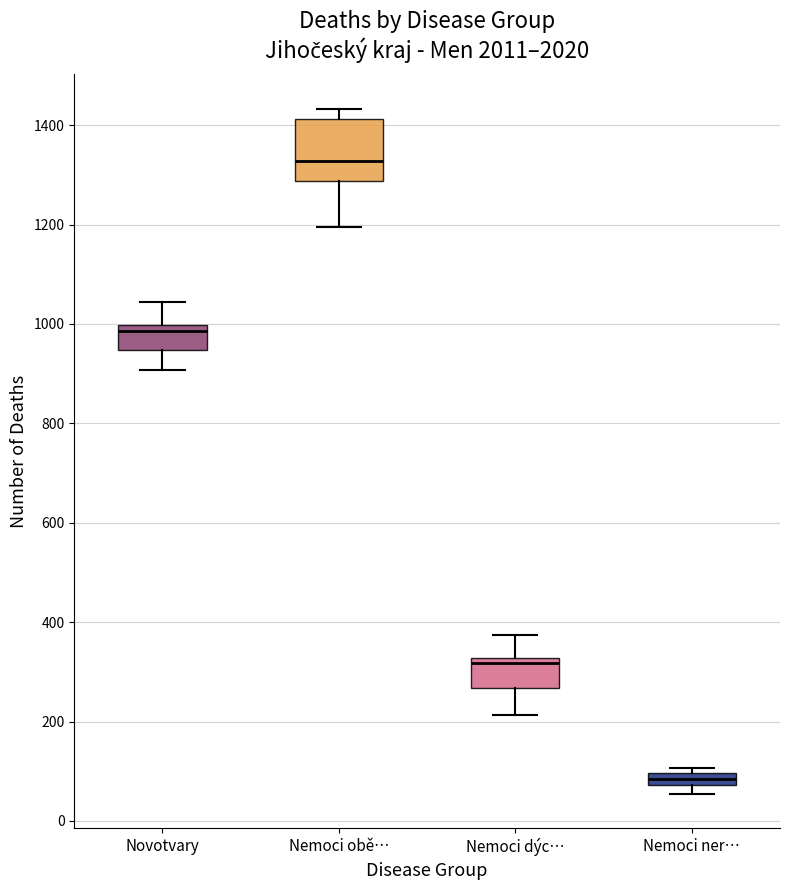

Where is the upper edge of the box for Nemoci ner… on the y-axis? The values are not printed on the chart, so give them approximately, as read against the axis.

100